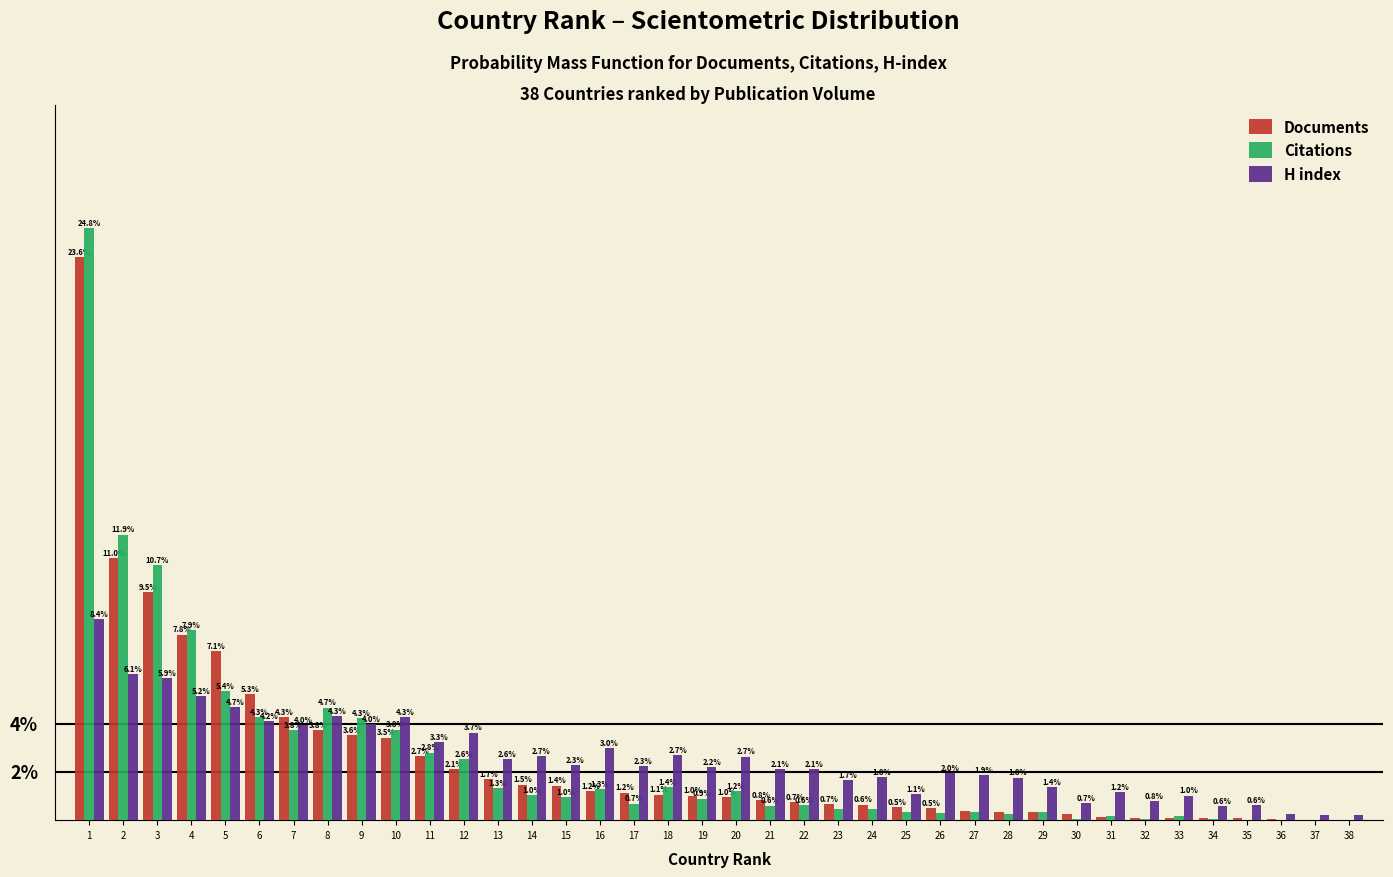

Which series changed the most between 18 and 38?

H index